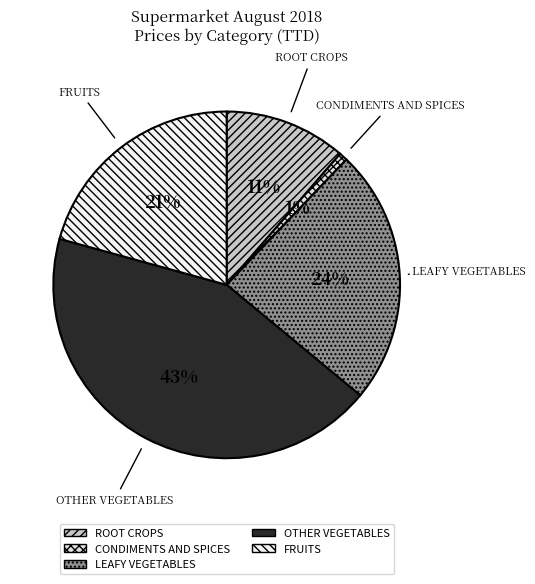

True or false: FRUITS accounts for 35% of the total.

False